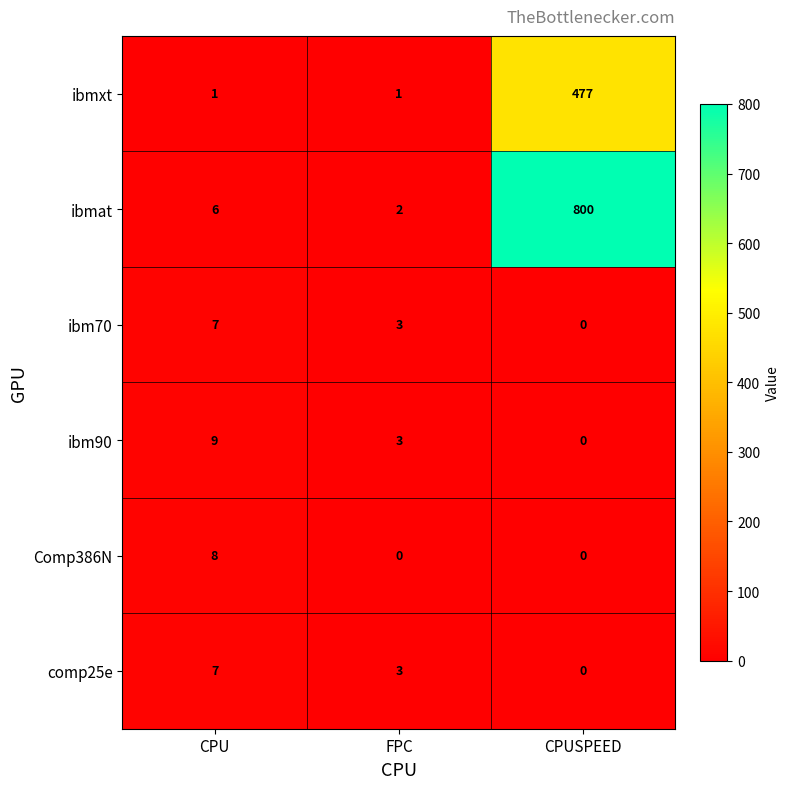

What is the total value across all series at FPC?

12